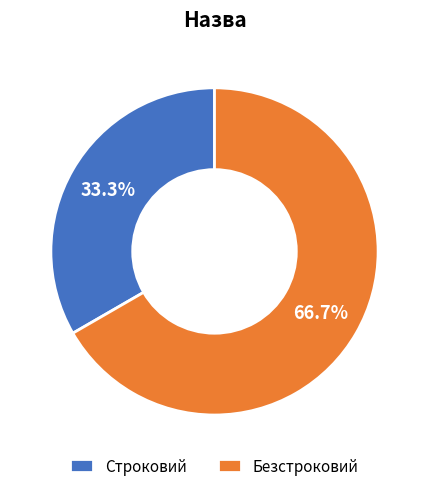

To the nearest percent, what is the difference between the largest and smallest slice percentages?

33%